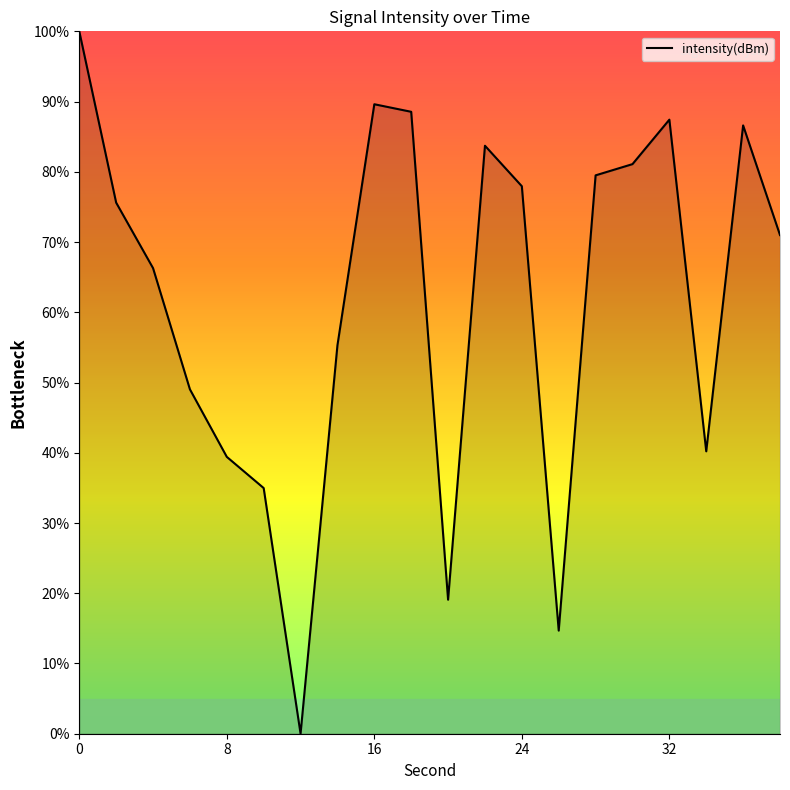

What is the greatest value displayed?

100.0